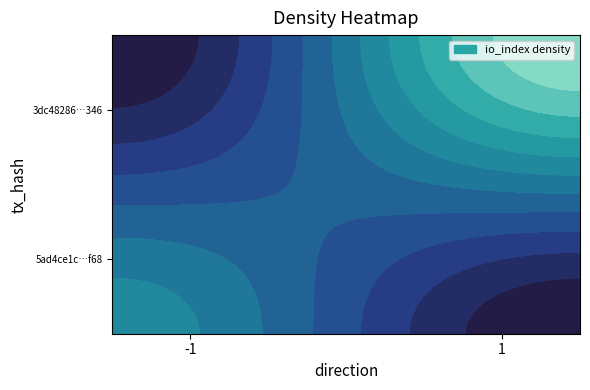

Which series changed the most between direction and io_index?

5ad4ce1c94480333397692a956a0aef91722f68